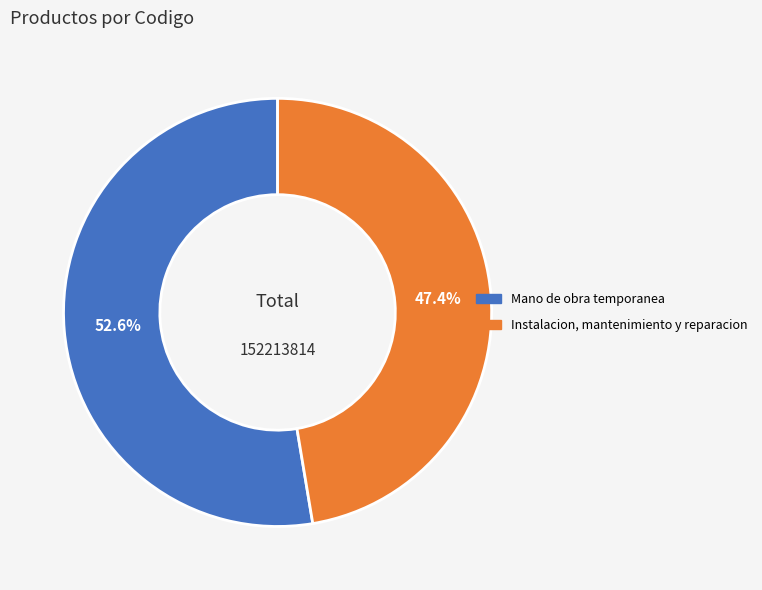

Combined, what portion of the pie is Mano de obra temporanea and Instalacion, mantenimiento y reparacion?

100.0%